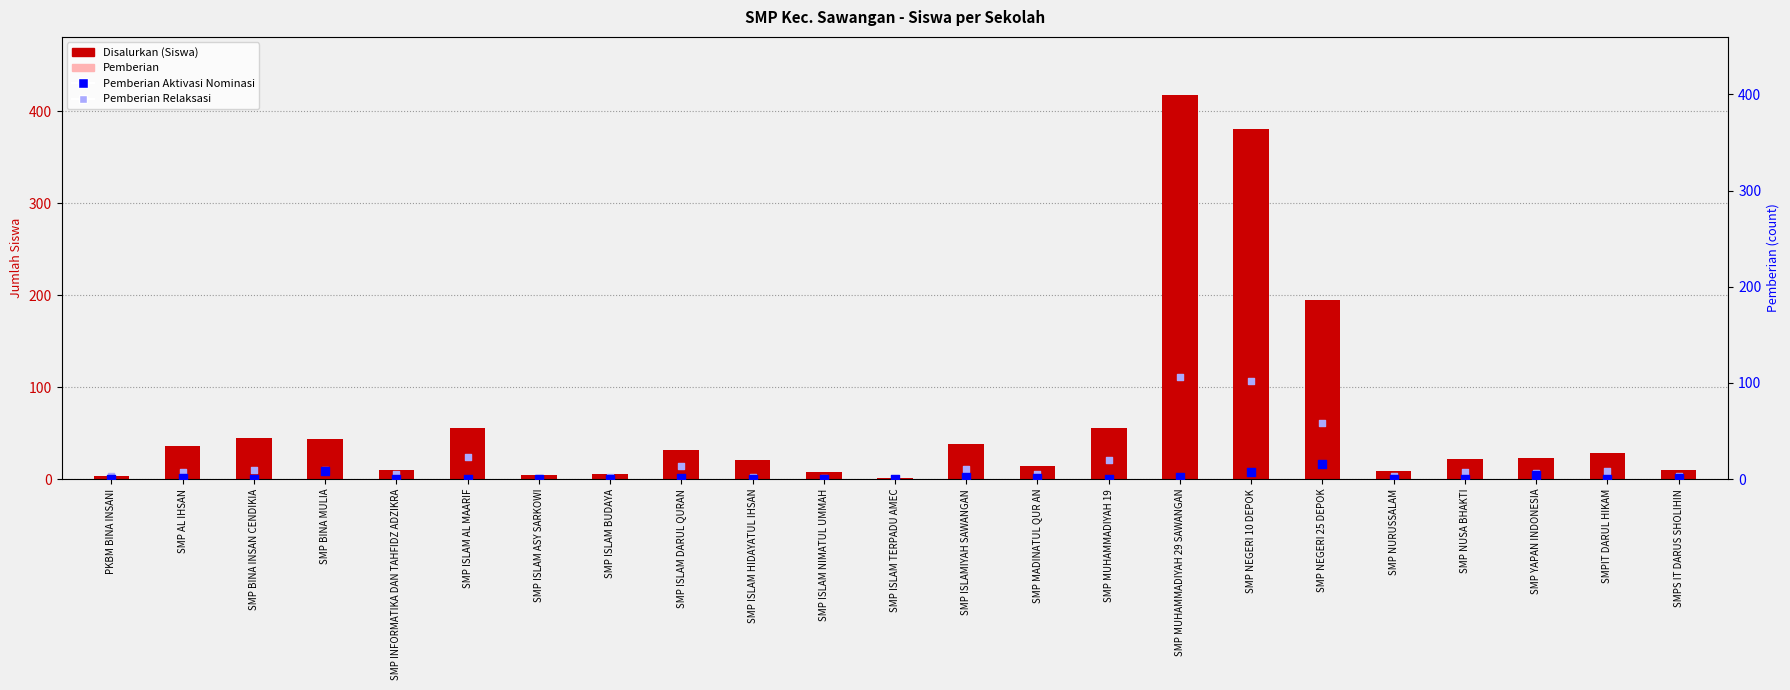

At how many categories does at least one series exceed 138?

3